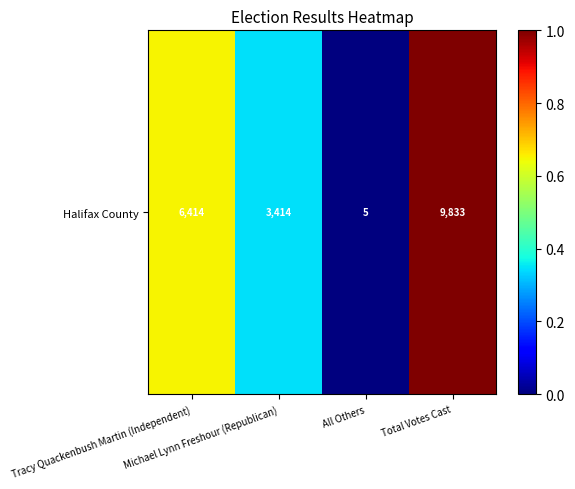

Which category has the highest value across all series?

Total Votes Cast